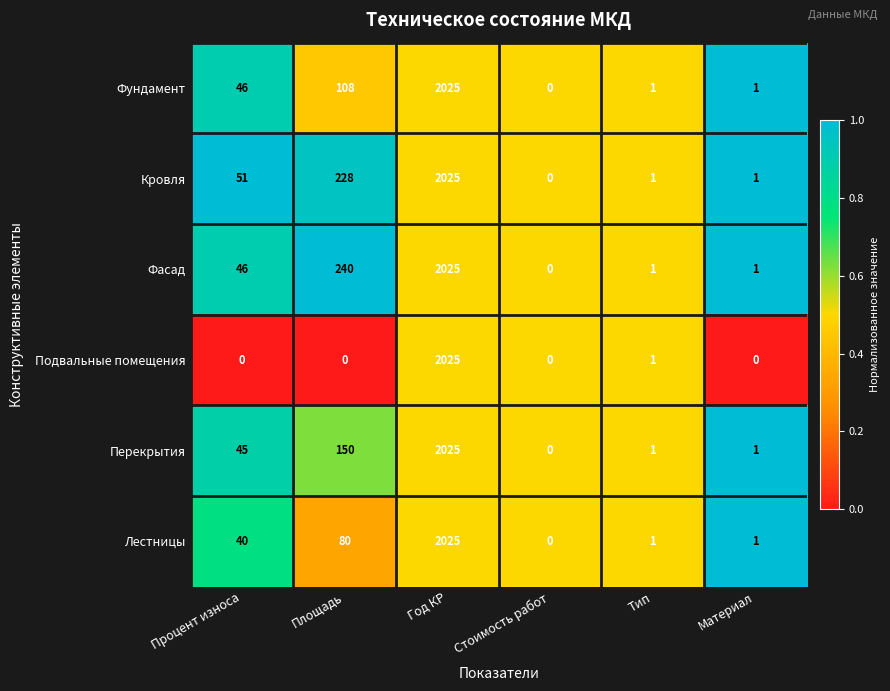

Read the Фундамент value at Площадь.

108